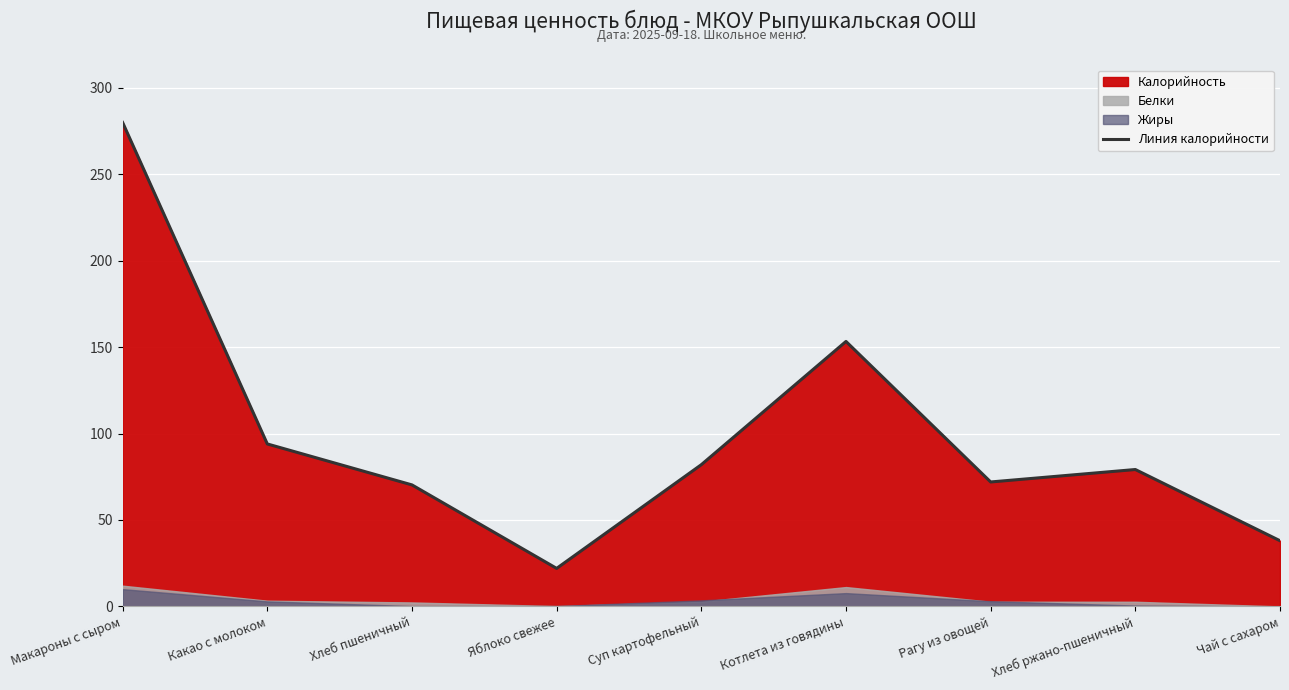

Approximately how many times larger is the value at Рагу из овощей compared to Хлеб ржано-пшеничный?

0.9